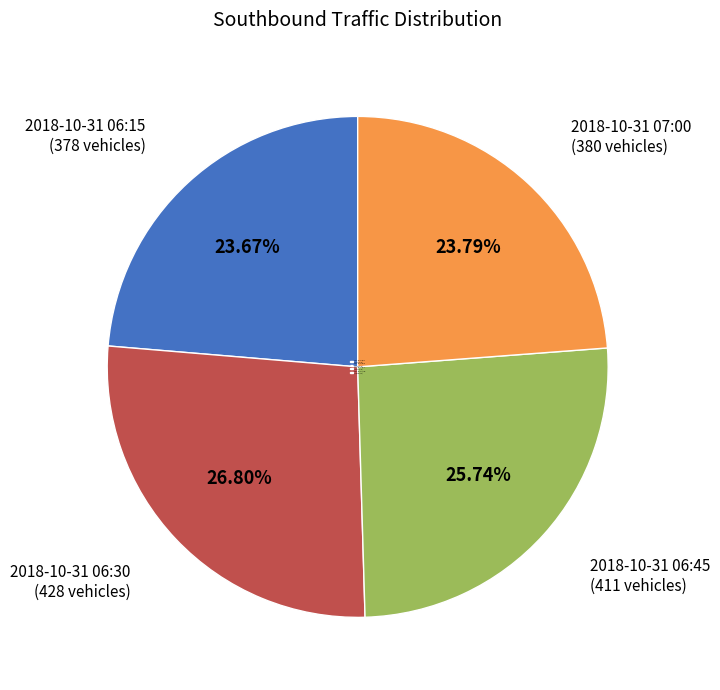

What is the largest slice in the pie chart?

2018-10-31 06:30